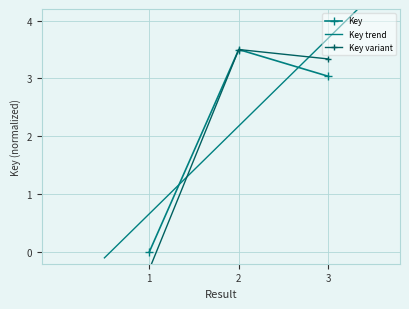

What is the difference between the second highest and minimum values?

3.0